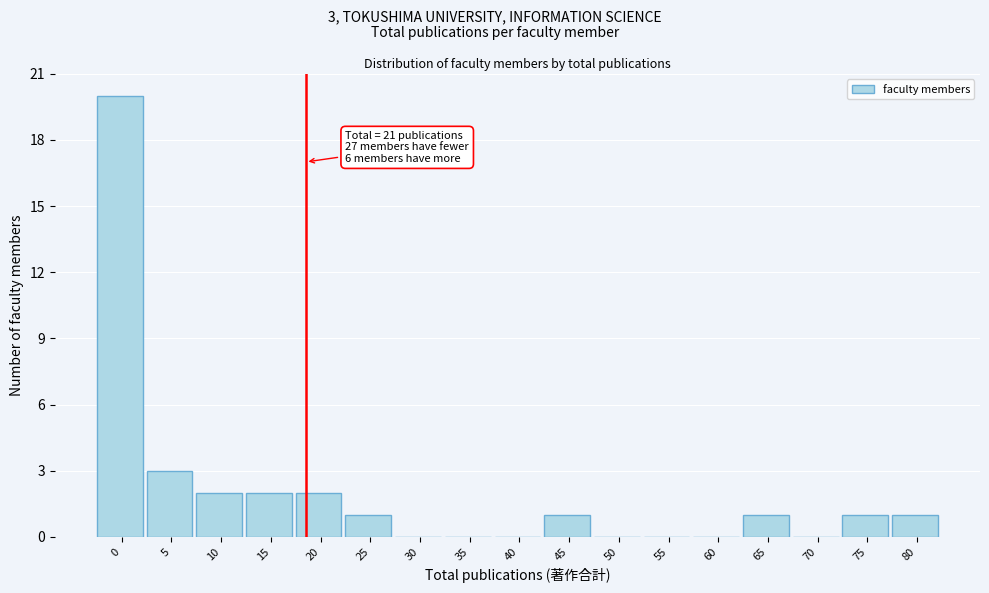

Reading left to right, transcribe all the data shown in this chart.

0=20	5=3	10=2	15=2	20=2	25=1	30=0	35=0	40=0	45=1	50=0	55=0	60=0	65=1	70=0	75=1	80=1